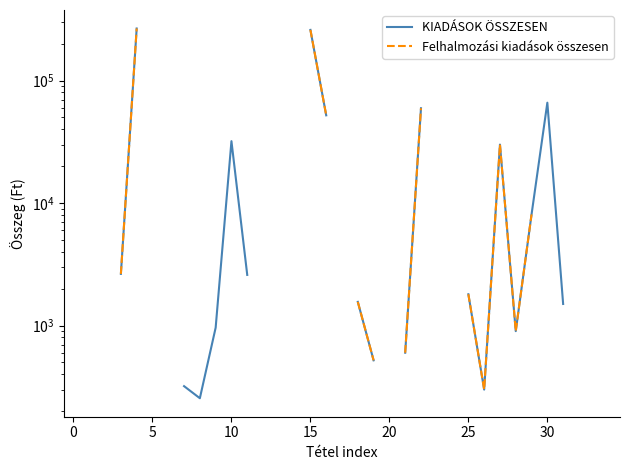

Is it true that Felhalmozási kiadások összesen equals 259.7 at 27?

False